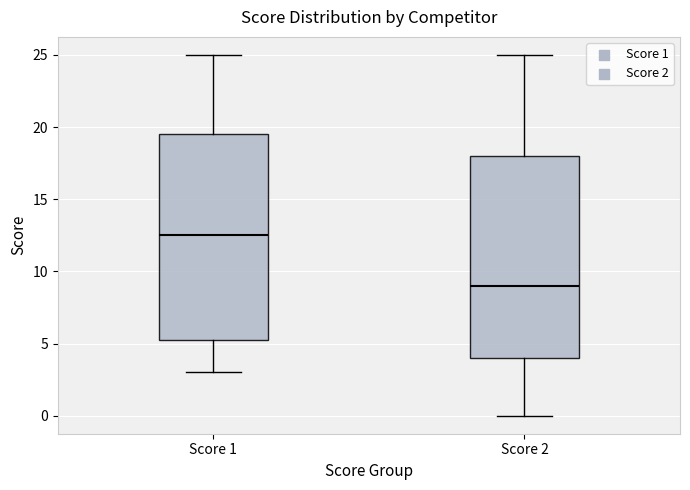

Reading left to right, read every box against the y-axis: the position of its median line, the range the box covers, and the ends of its whiskers. The values are not printed on the chart, so give them approximately, as read against the axis.

Score 1: median 12.5, box 5.5 to 19.5, whiskers 3.0 to 25.0
Score 2: median 9.0, box 4.0 to 18.0, whiskers 0.0 to 25.0